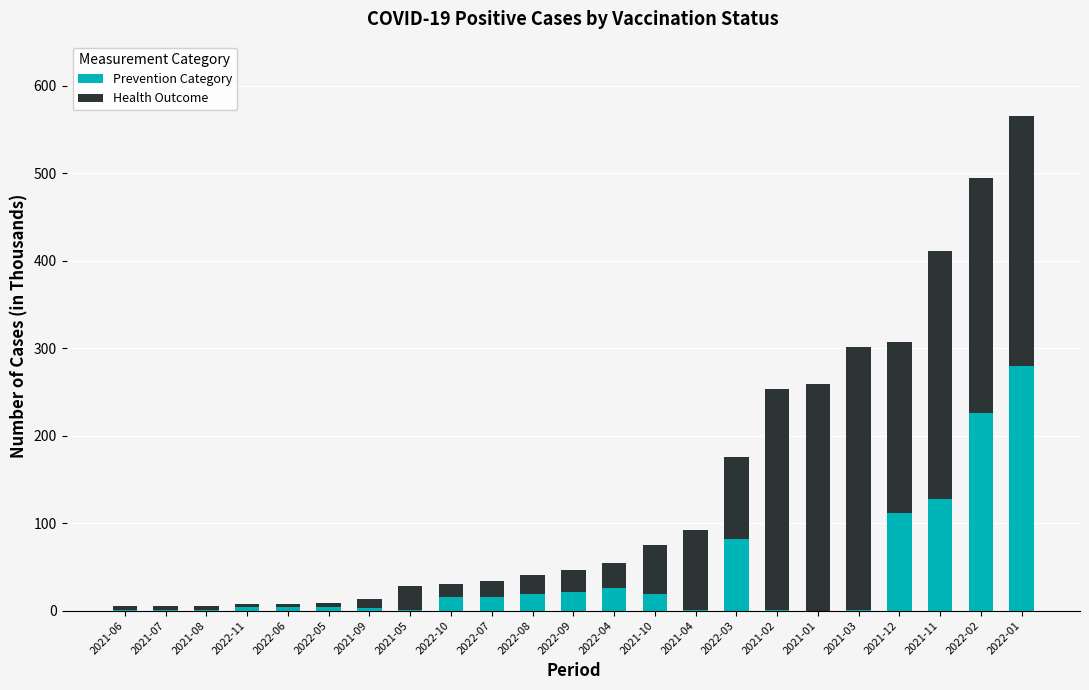

Are the bars grouped side by side (vs. stacked)?

No